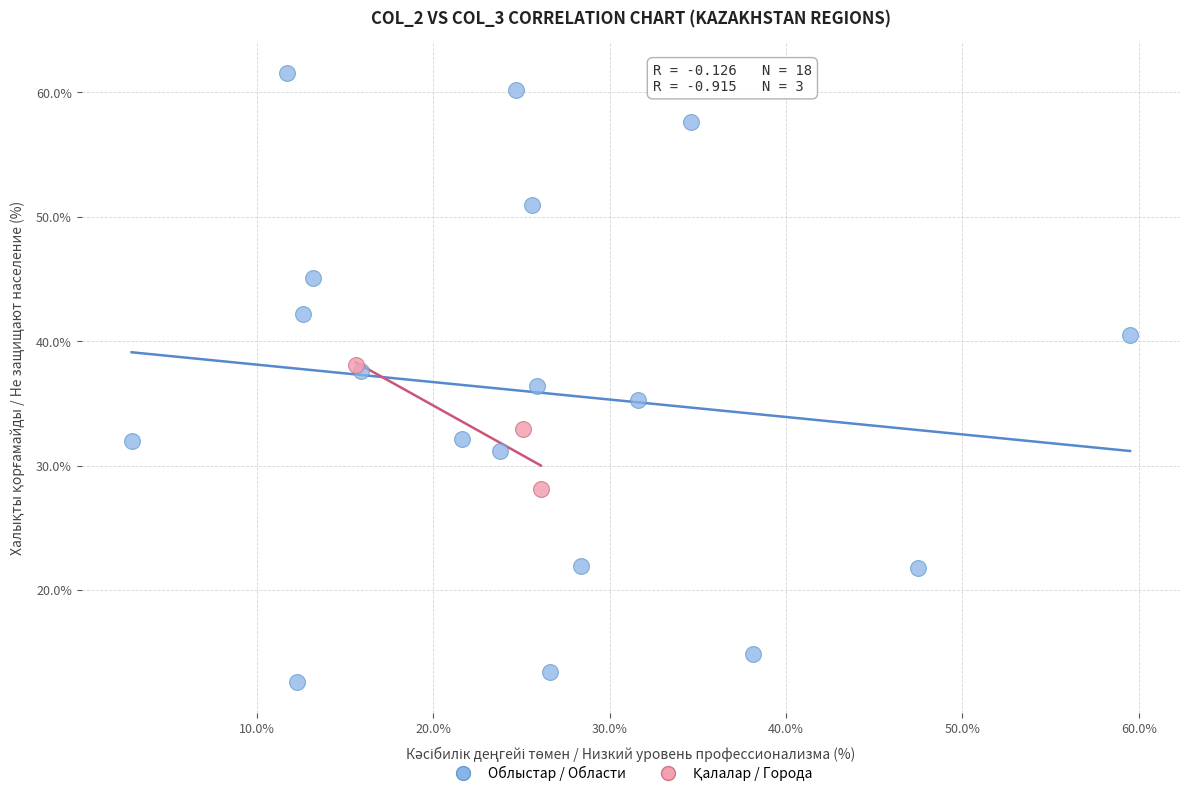

Which series reaches the minimum Y coordinate?

Облыстар / Области